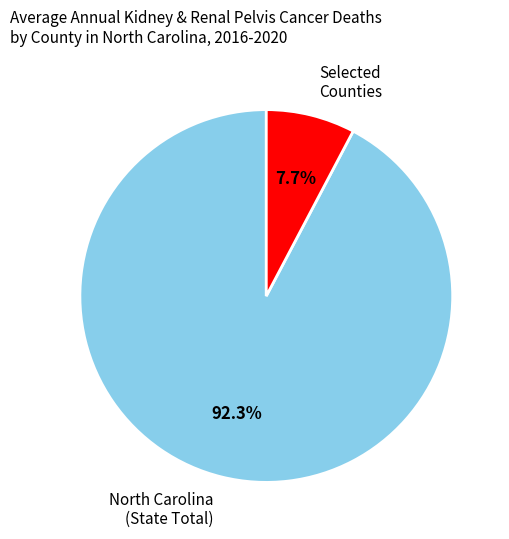

Rank the categories by value from lowest to highest.

Selected Counties, North Carolina (State Total)